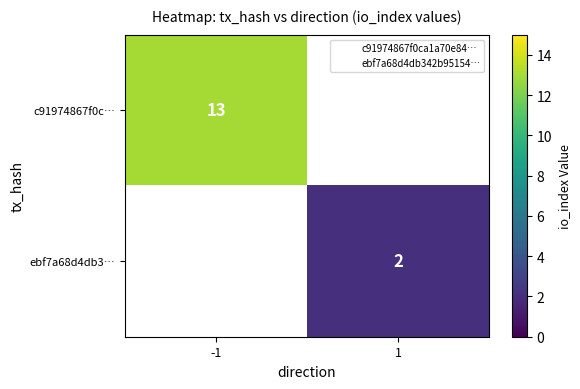

Is the value of c91974867f0c… at -1 greater than the value of ebf7a68d4db3… at 1?

Yes